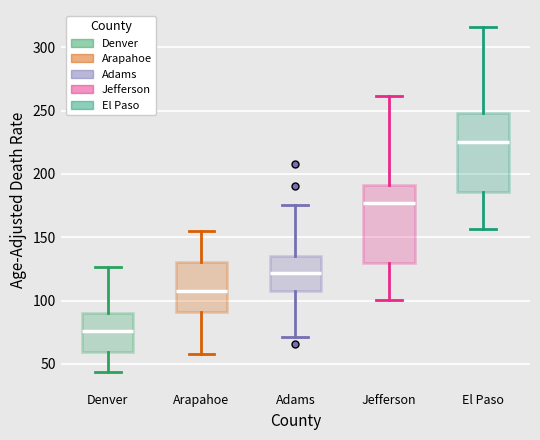

Reading left to right, read every box against the y-axis: the position of its median line, the range the box covers, and the ends of its whiskers. The values are not printed on the chart, so give them approximately, as read against the axis.

Denver: median 75, box 60 to 90, whiskers 45 to 125
Arapahoe: median 110, box 90 to 130, whiskers 60 to 155
Adams: median 120, box 105 to 135, whiskers 70 to 175
Jefferson: median 175, box 130 to 190, whiskers 100 to 260
El Paso: median 225, box 185 to 250, whiskers 155 to 315